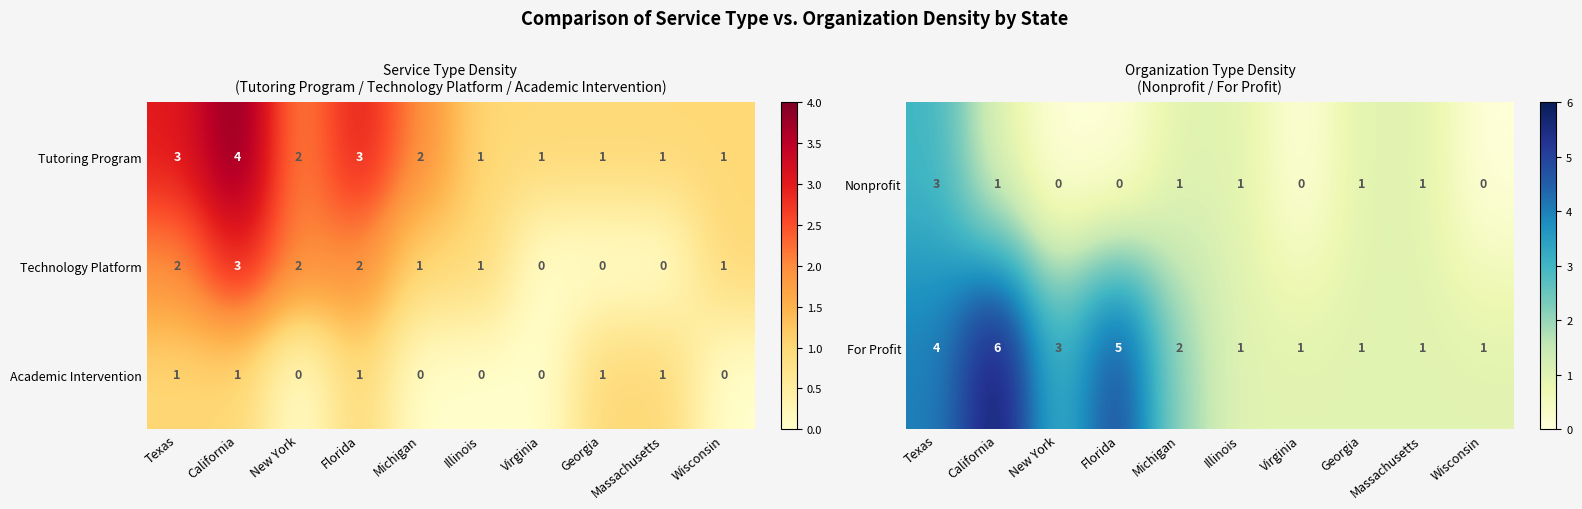

True or false: Academic Intervention has a value of 1 at California.

True